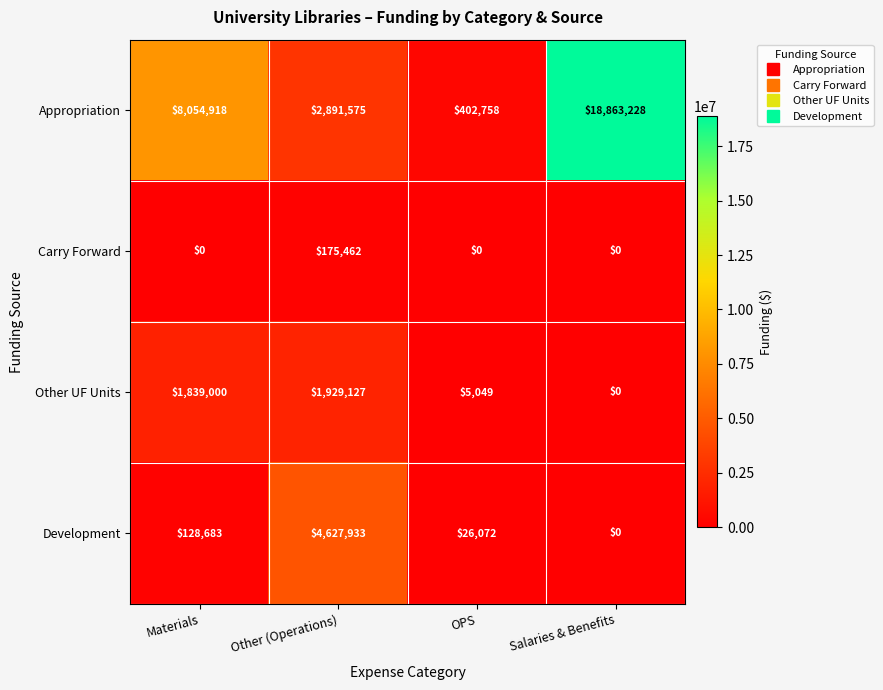

At which category is the sum across all series the highest?

Salaries & Benefits